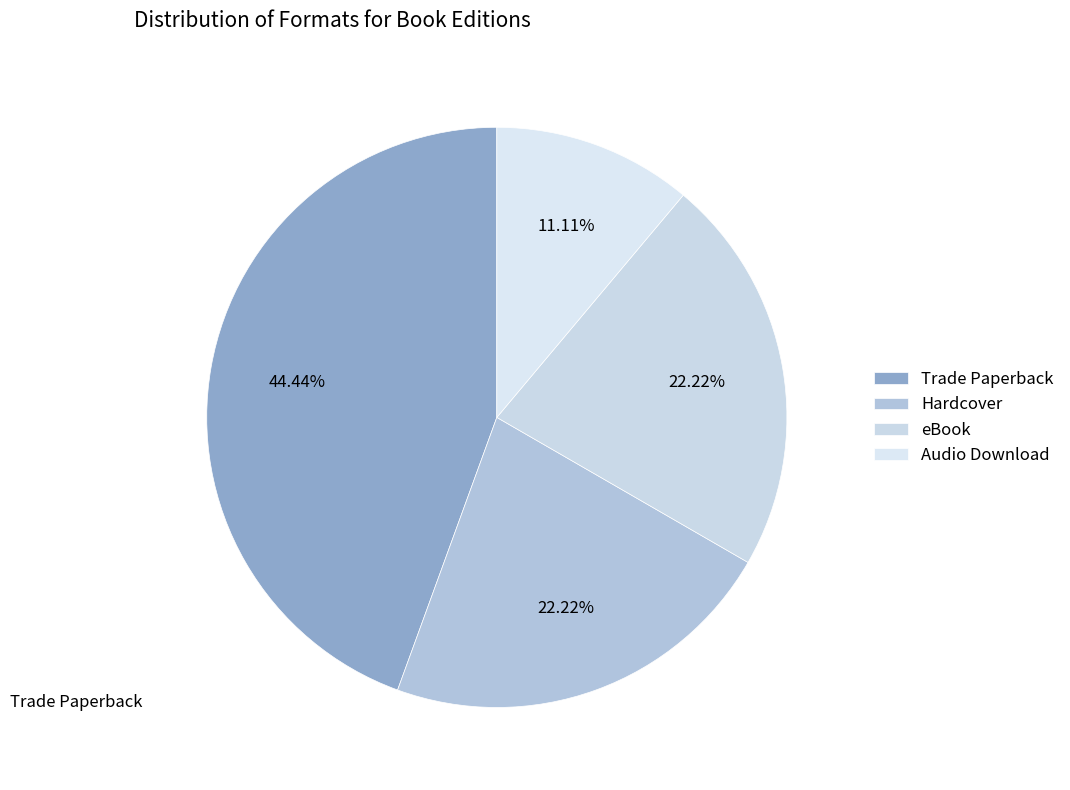

Is it true that eBook is 29% of the pie?

False